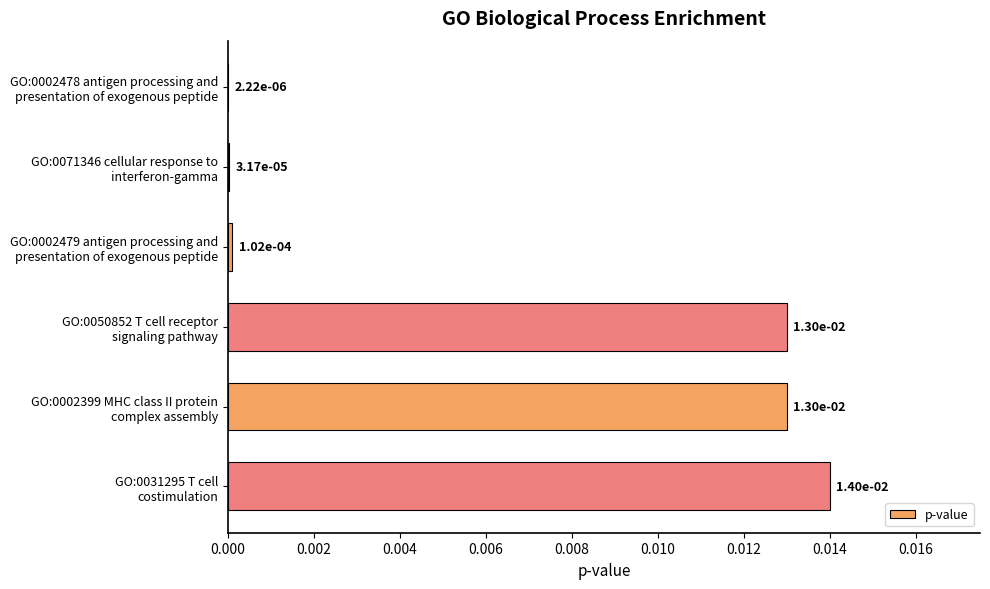

Count the number of data series in this chart.

1